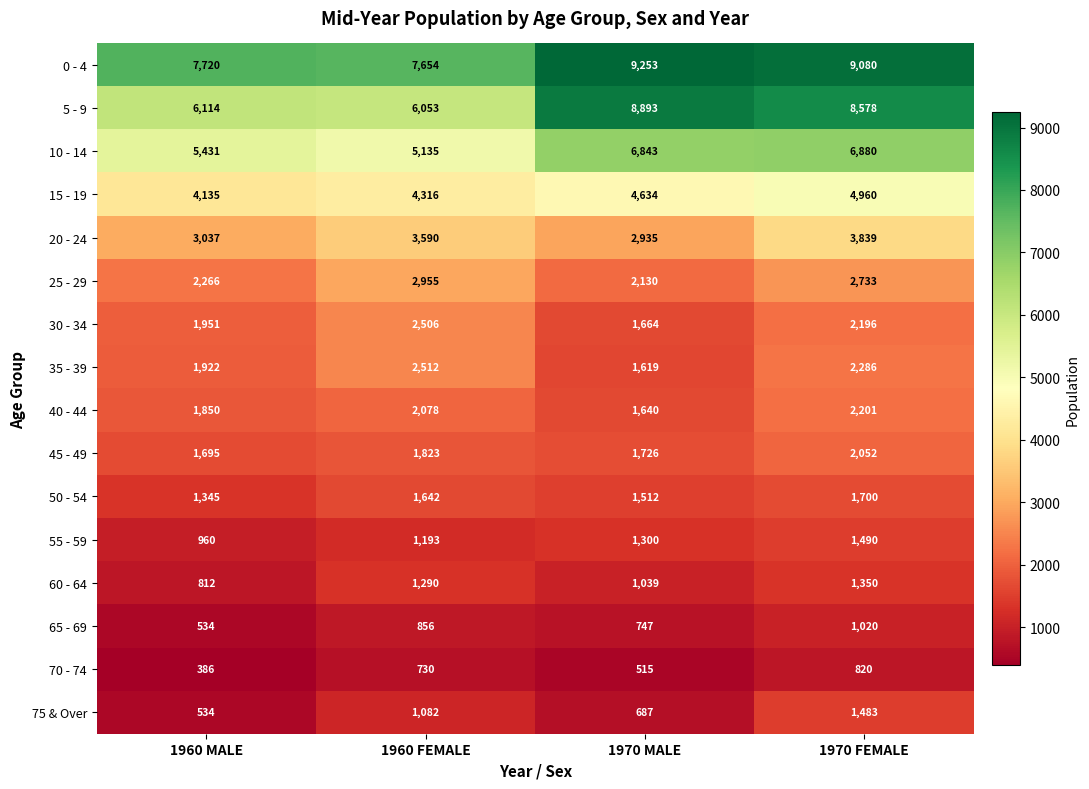

The value of 45 - 49 at 1970 MALE is 1726. True or false?

True